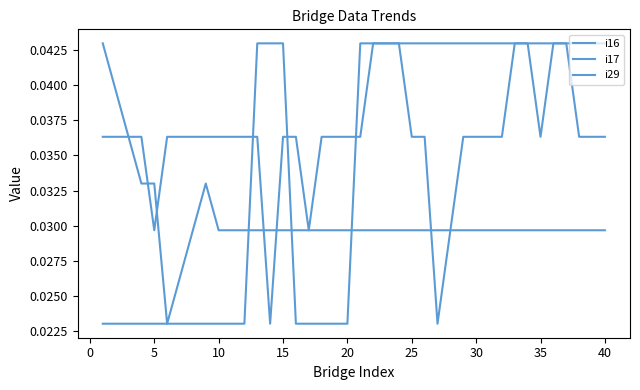

How many lines are shown in the chart?

3